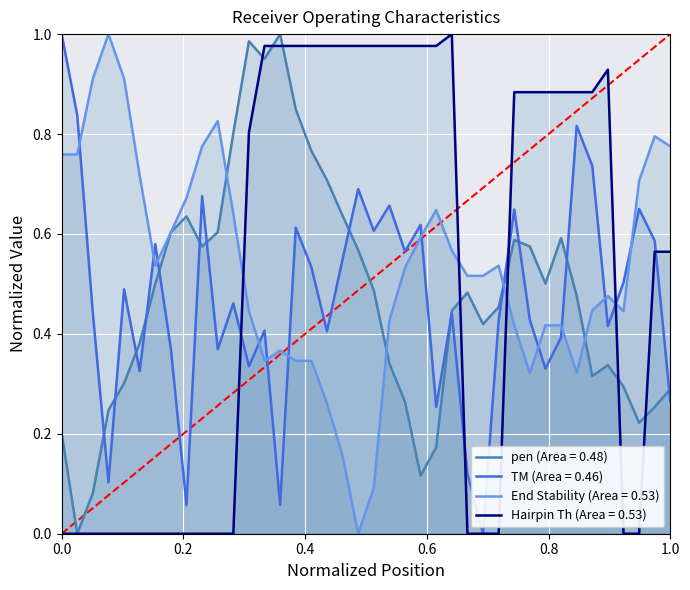

Reading right to left, extract all data points from this chart.

pen: 0.3	0.3	0.2	0.3	0.3	0.3	0.5	0.6	0.5	0.6	0.6	0.5	0.4	0.5	0.4	0.2	0.1	0.3	0.3	0.5	0.6	0.6	0.7	0.8	0.8	1.0	1.0	1.0	0.8	0.6	0.6	0.6	0.6	0.5	0.4	0.3	0.2	0.1	0.0	0.2
PRIMER_RIGHT_0_TM: 0.3	0.6	0.7	0.5	0.4	0.7	0.8	0.4	0.3	0.4	0.6	0.4	0.0	0.1	0.4	0.3	0.6	0.6	0.7	0.6	0.7	0.5	0.4	0.5	0.6	0.1	0.4	0.3	0.5	0.4	0.7	0.1	0.4	0.6	0.3	0.5	0.1	0.4	0.8	1.0
PRIMER_RIGHT_0_END_STABILITY: 0.8	0.8	0.7	0.4	0.5	0.4	0.3	0.4	0.4	0.3	0.4	0.5	0.5	0.5	0.6	0.6	0.6	0.5	0.4	0.1	0.0	0.2	0.3	0.3	0.3	0.4	0.3	0.4	0.6	0.8	0.8	0.7	0.6	0.5	0.7	0.9	1.0	0.9	0.8	0.8
PRIMER_RIGHT_0_HAIRPIN_TH: 0.6	0.6	0.0	0.0	0.9	0.9	0.9	0.9	0.9	0.9	0.9	0.0	0.0	0.0	1.0	1.0	1.0	1.0	1.0	1.0	1.0	1.0	1.0	1.0	1.0	1.0	1.0	0.8	0.0	0.0	0.0	0.0	0.0	0.0	0.0	0.0	0.0	0.0	0.0	0.0